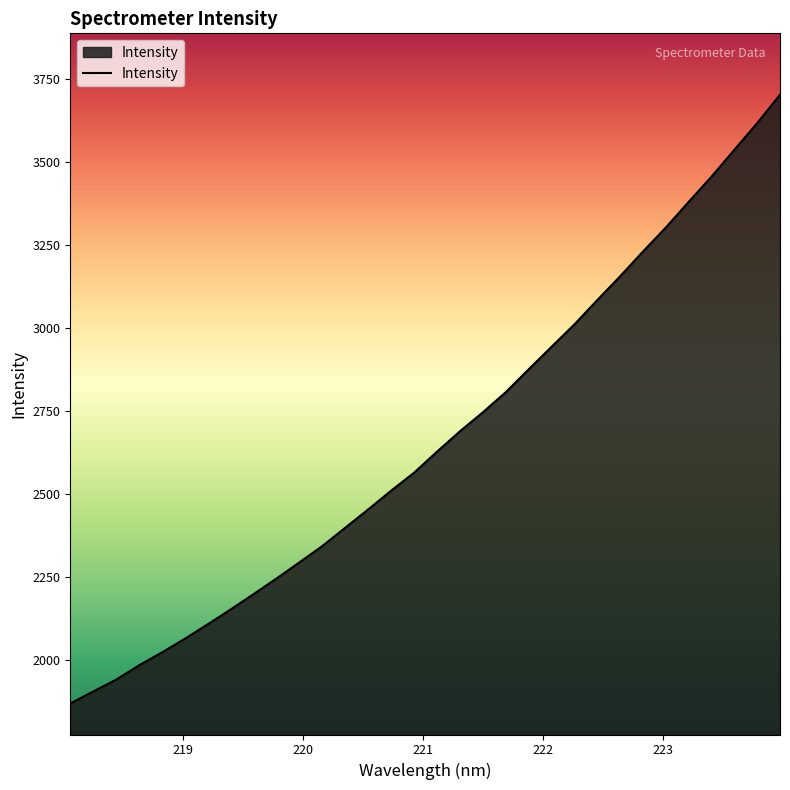

What is the minimum value shown in the chart?

1867.9